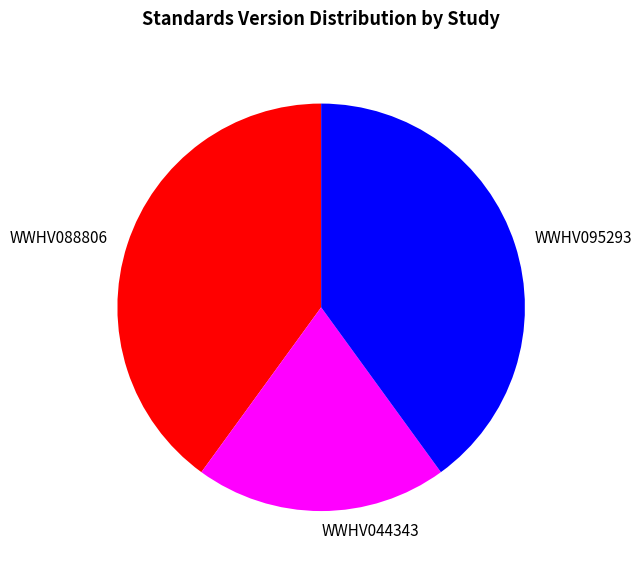

What is the smallest slice in the pie chart?

WWHV044343